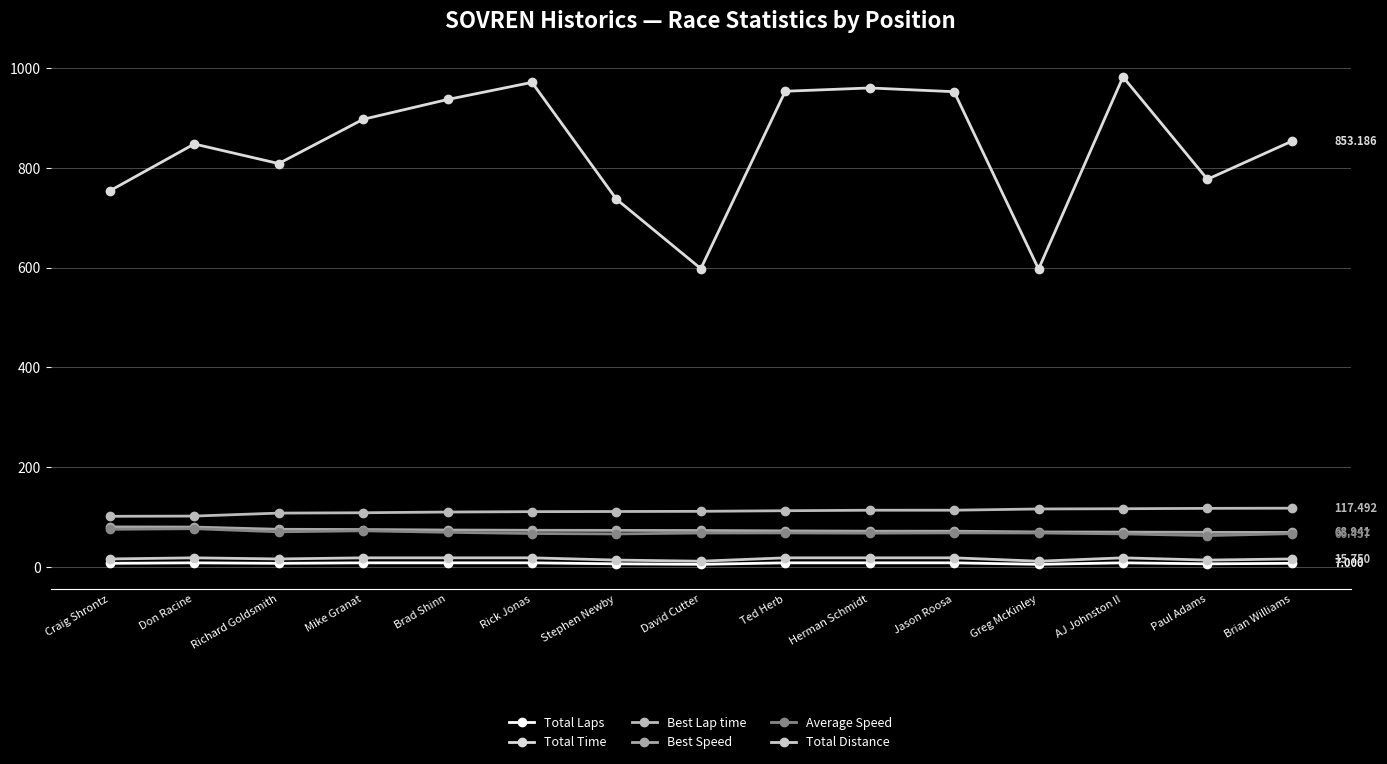

What is the maximum value shown in the chart?

982.0